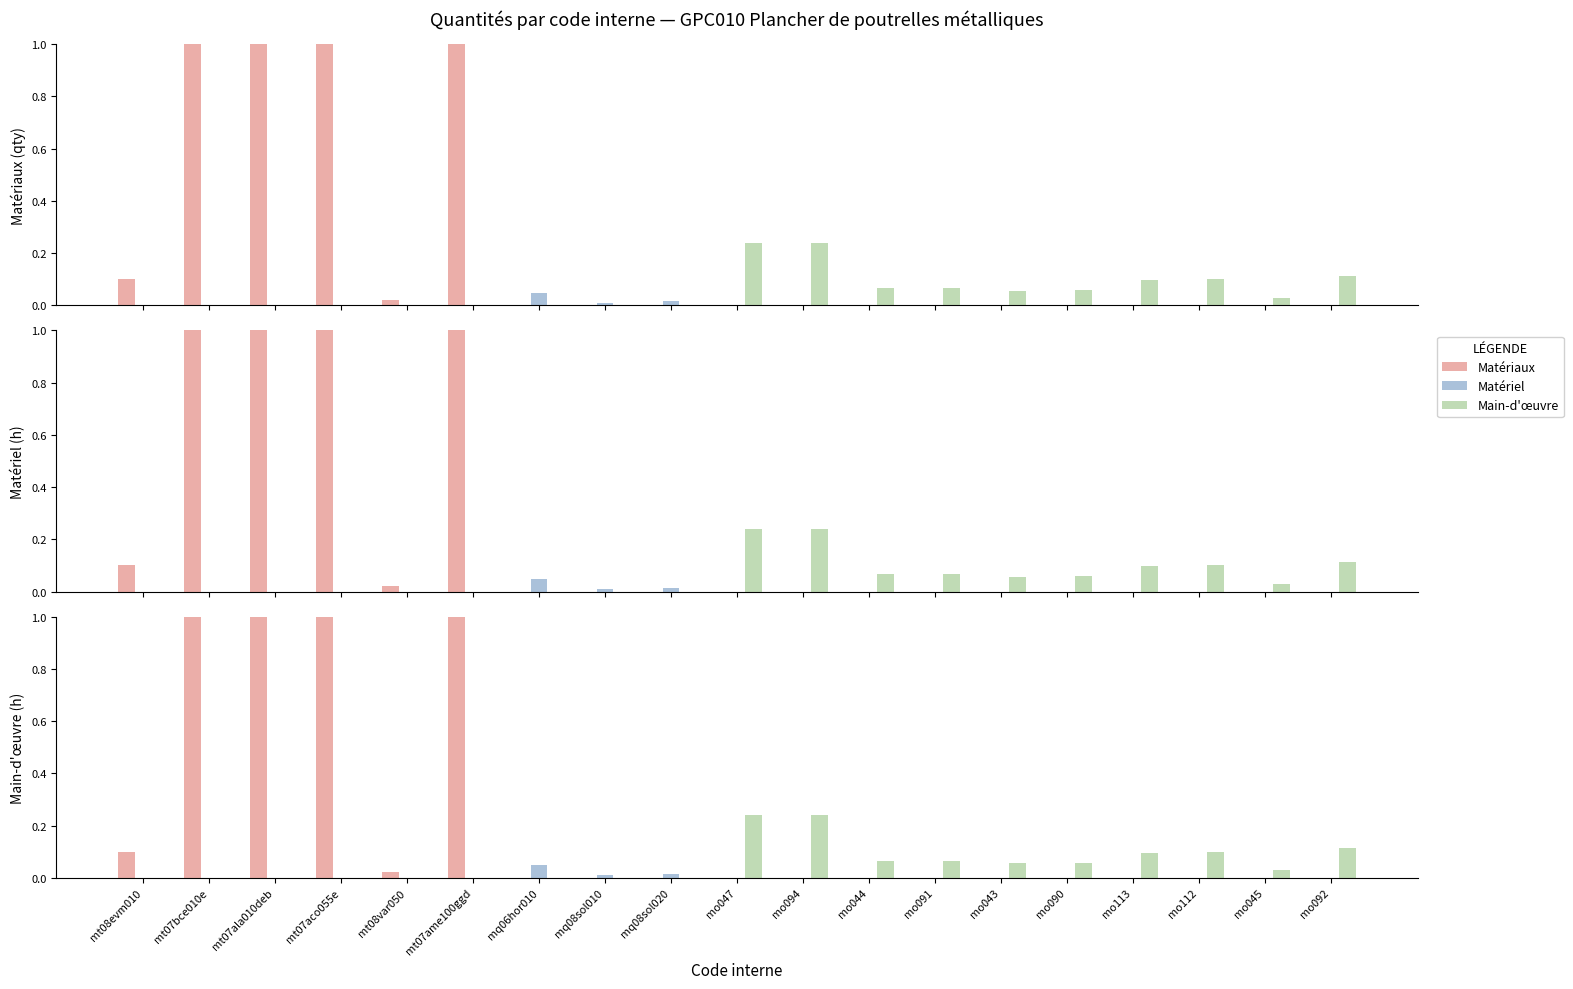

How many Matériel values are between 0 and 1?

19